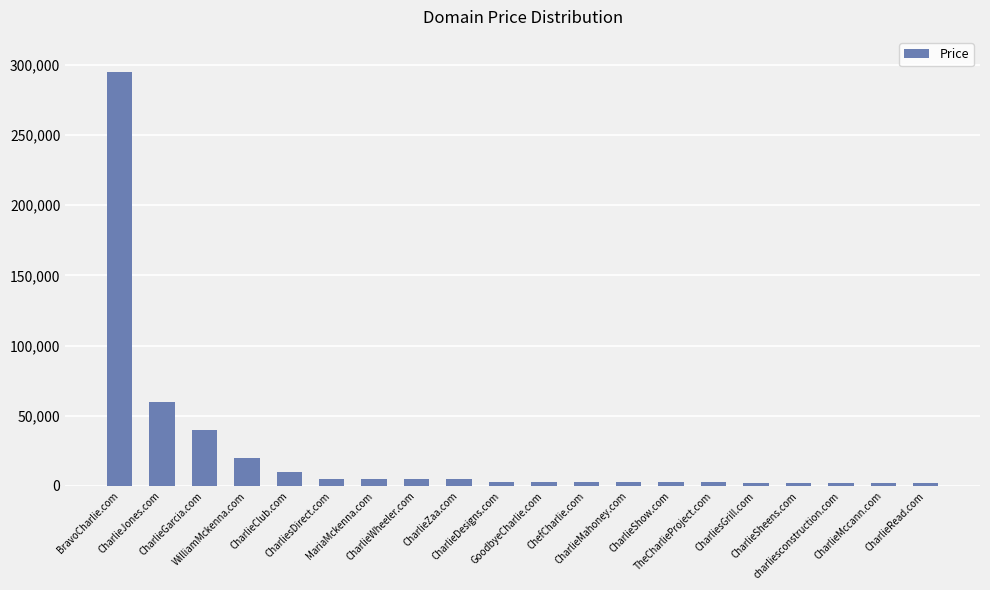

What is the average value?

23538